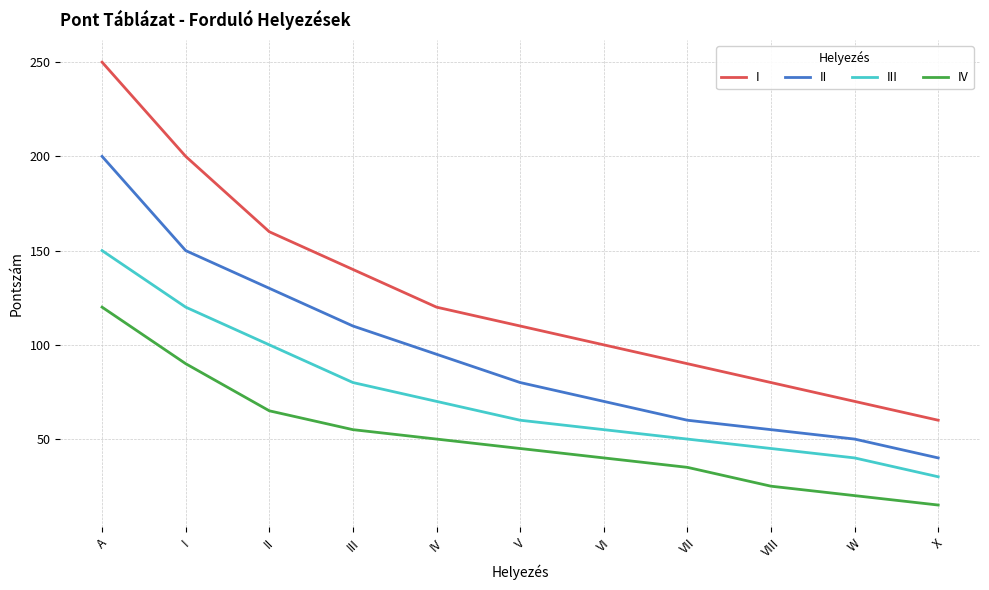

How many series are shown in this chart?

4